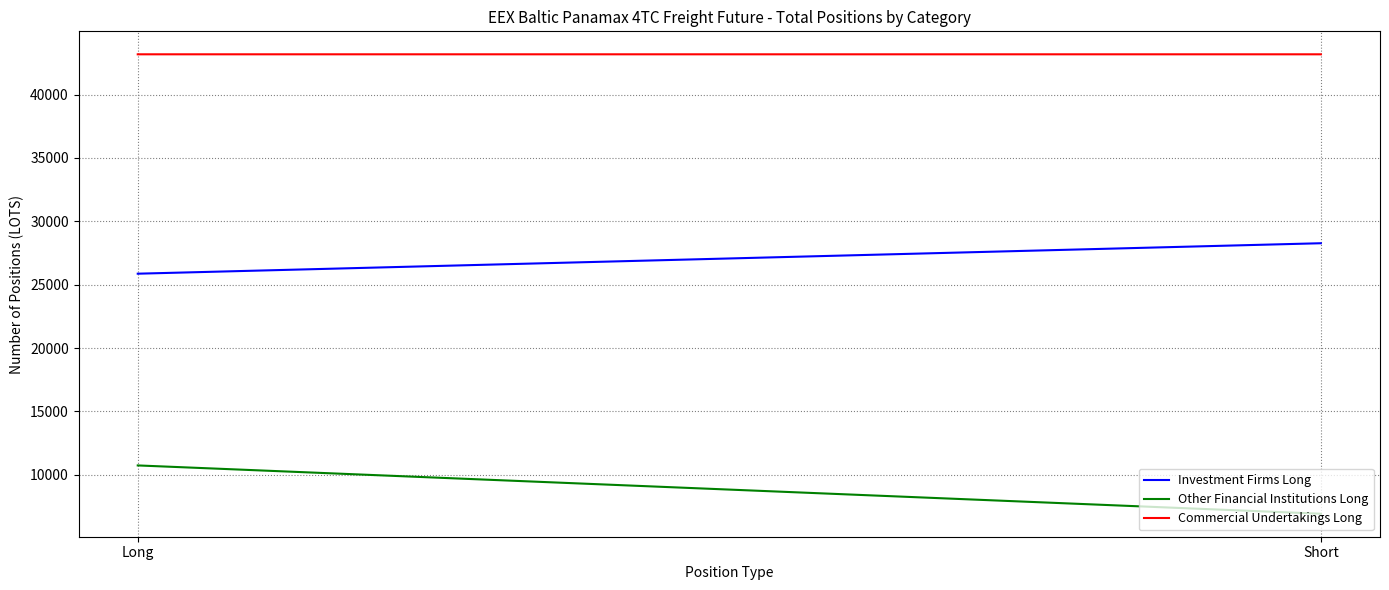

The value of Commercial Undertakings Long at Long is 43174.8. True or false?

True